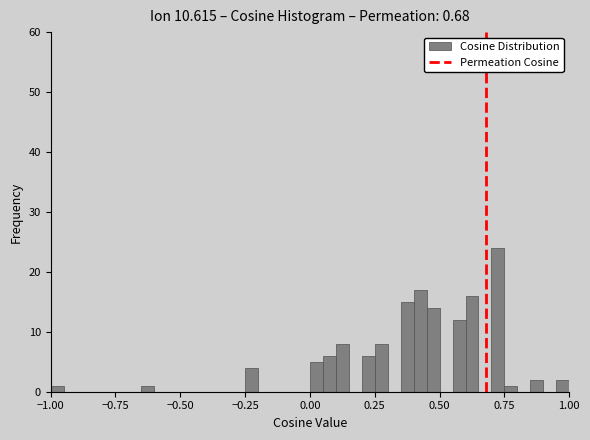

Around what value on the x-axis is the tallest bar? Give the approximate position of its centre, as read against the axis.

0.75